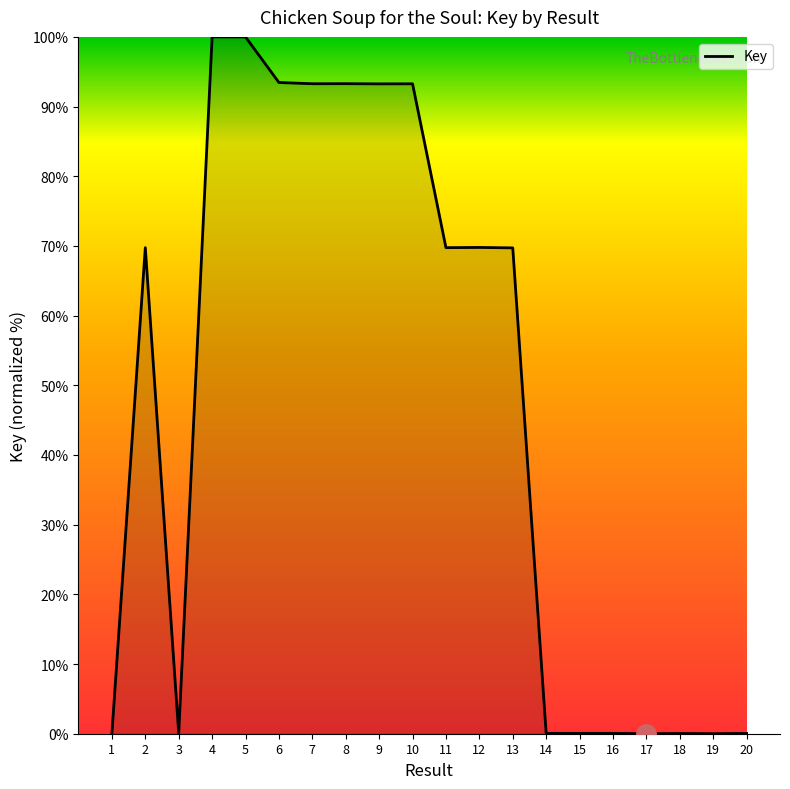

What is the difference between the maximum and minimum values?

100.0